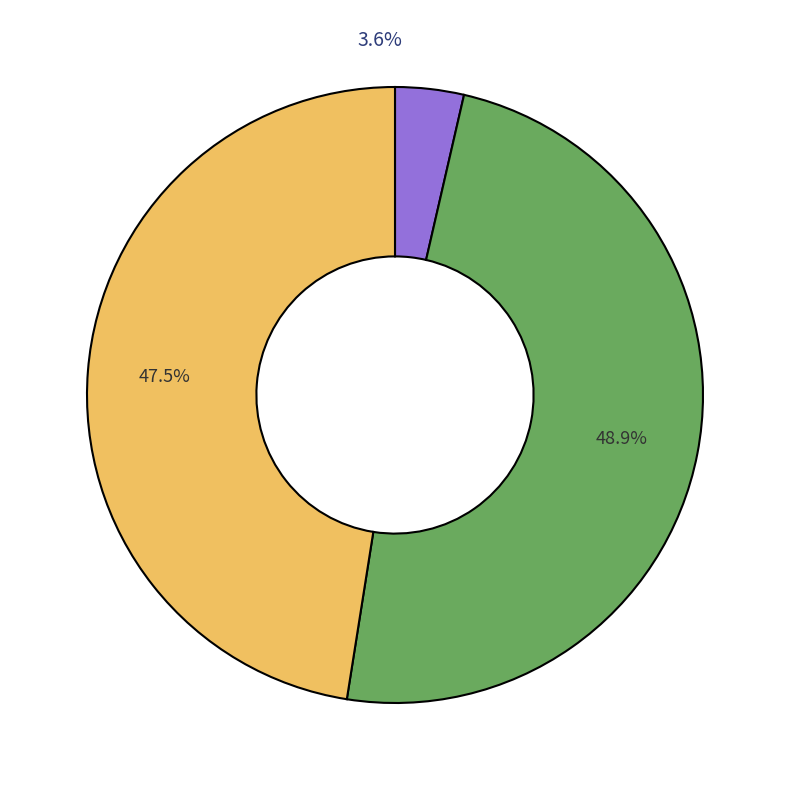

Count the number of slices in the pie.

3